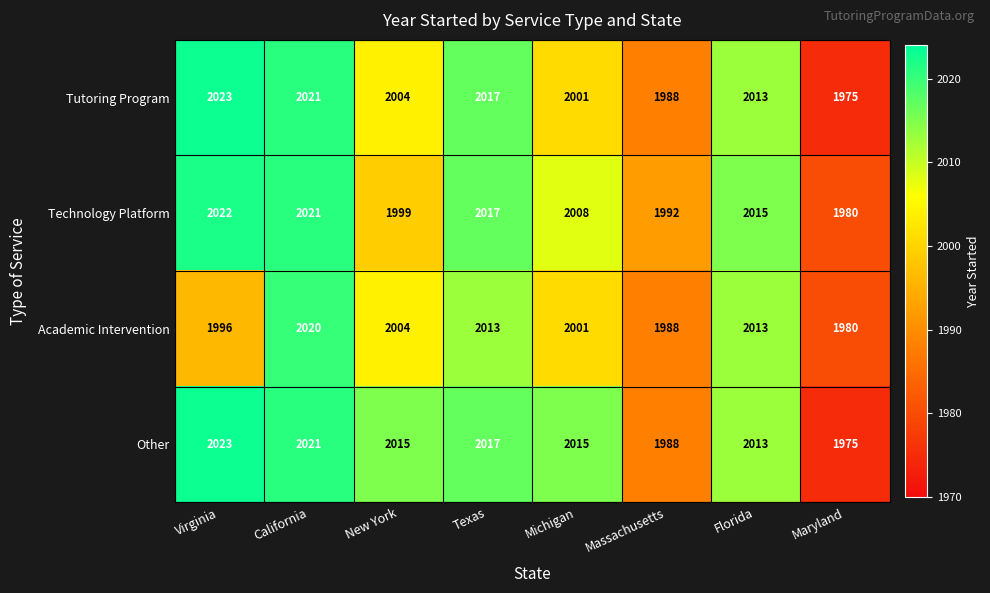

Rank the series by their average value, from highest to lowest.

Other, Technology Platform, Tutoring Program, Academic Intervention